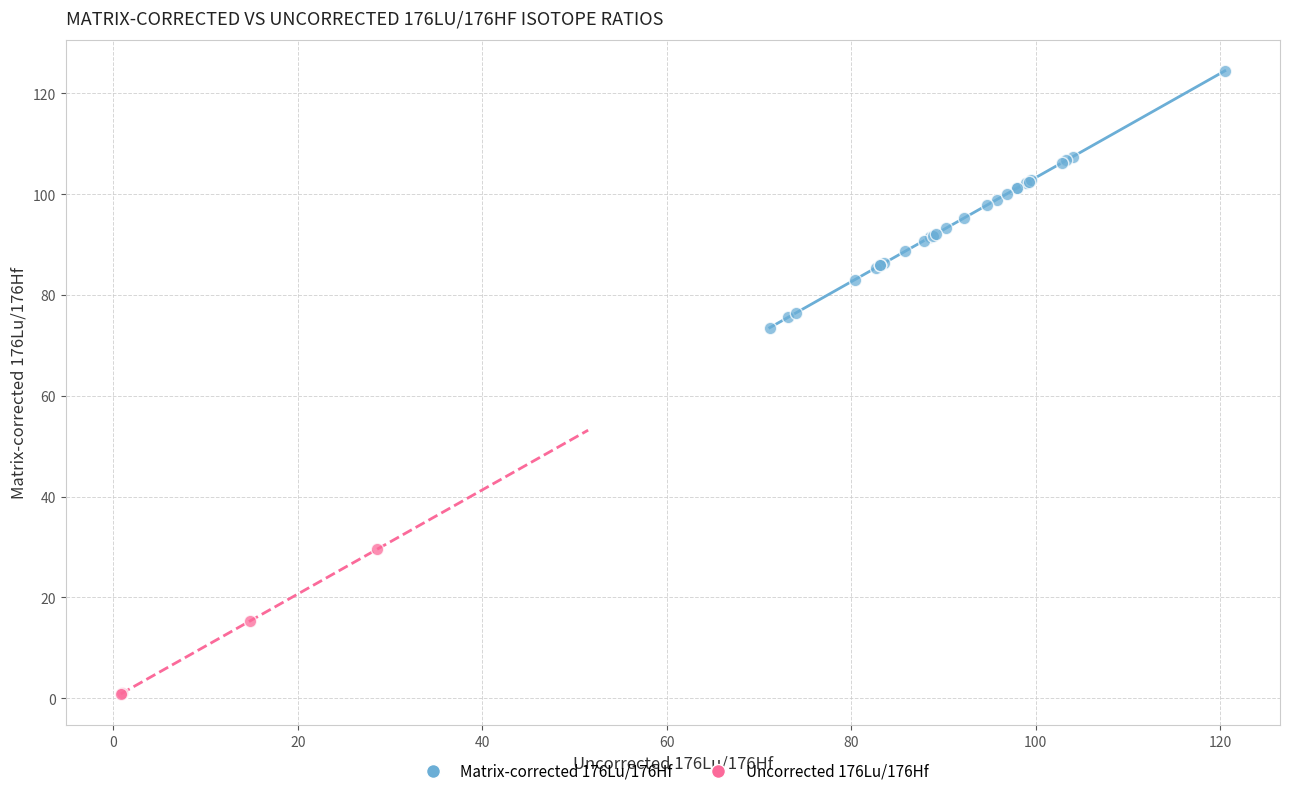

Which series contains the lowest Y value?

Uncorrected 176Lu/176Hf